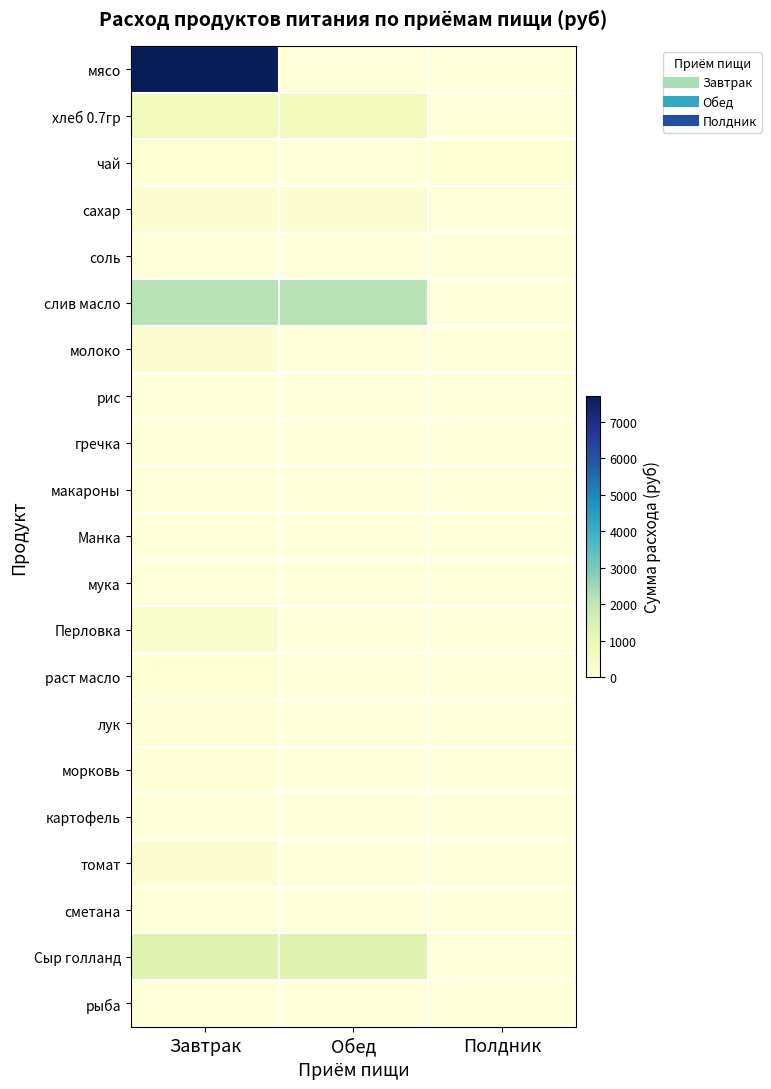

Between Обед and Полдник, which series saw the biggest shift?

слив масло